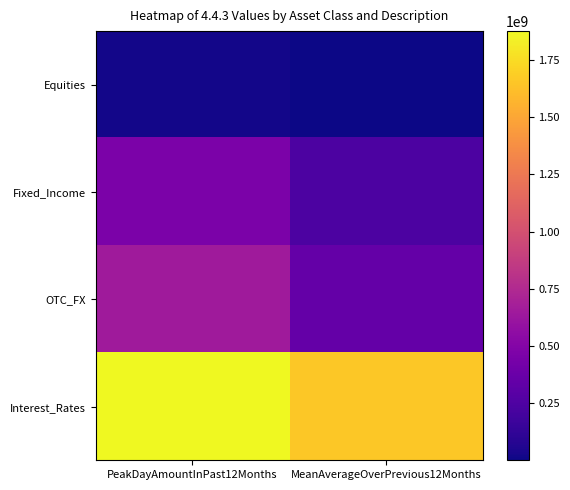

Reading left to right, what are all the values shown in this chart?

Equities: PeakDayAmountInPast12Months=15130000	MeanAverageOverPrevious12Months=330000
Fixed_Income: PeakDayAmountInPast12Months=461750000	MeanAverageOverPrevious12Months=238670000
OTC_FX: PeakDayAmountInPast12Months=652100000	MeanAverageOverPrevious12Months=347730000
Interest_Rates: PeakDayAmountInPast12Months=1876810000	MeanAverageOverPrevious12Months=1660360000